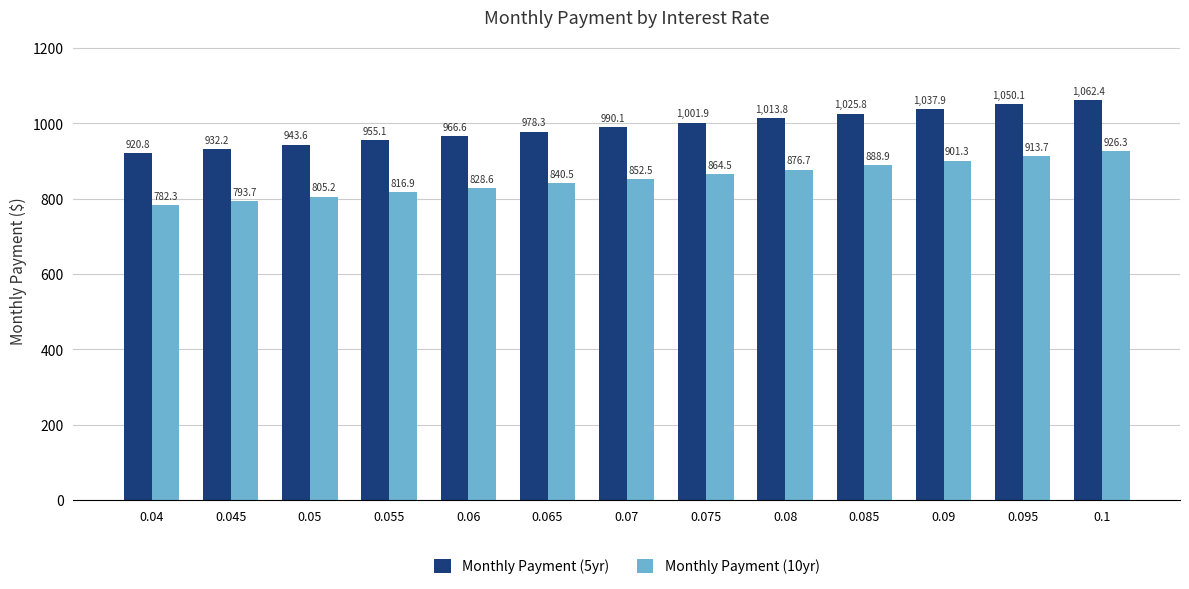

What value does the Monthly Payment (5yr) series have at 0.095?

1050.1